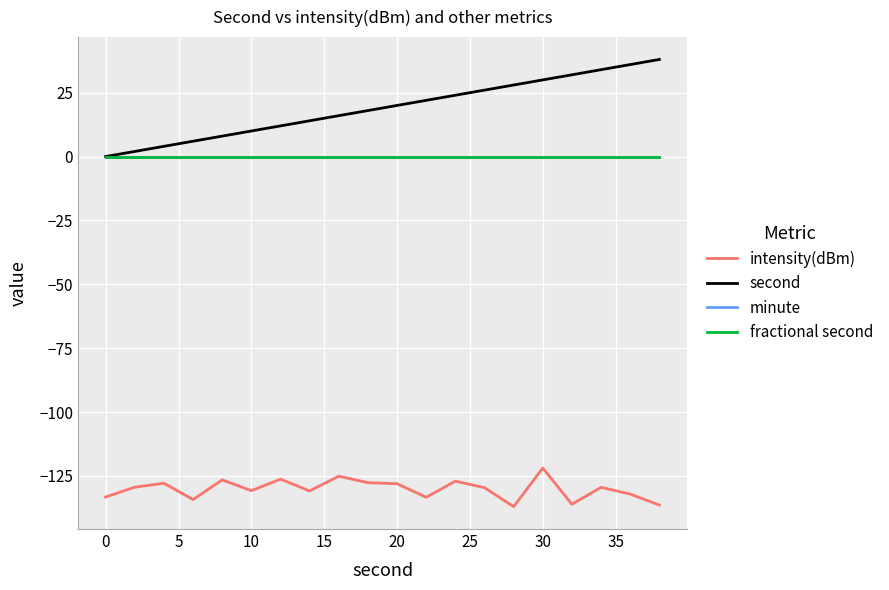

Does the chart have visible grid lines?

Yes